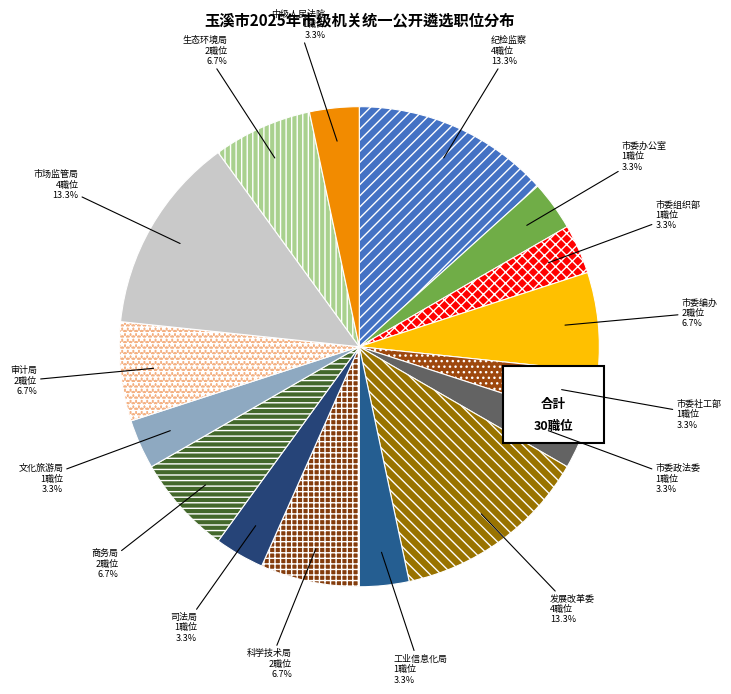

Which slice is the largest?

中共玉溪市纪律检查委员会 玉溪市监察委员会